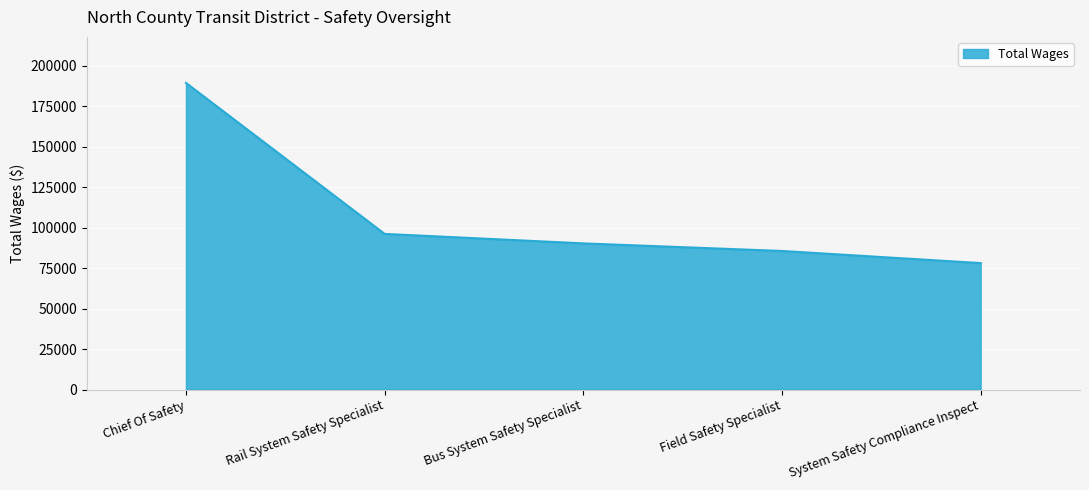

How many values are below 90273?

2